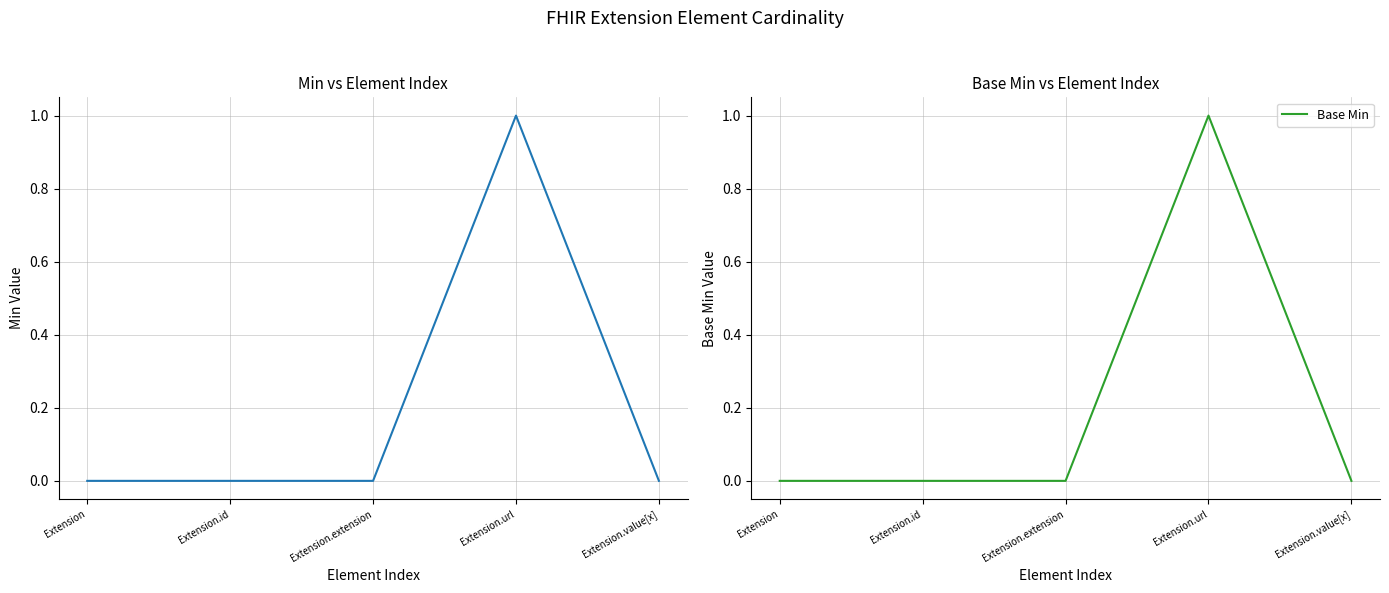

How many data points in Min are above 0?

1